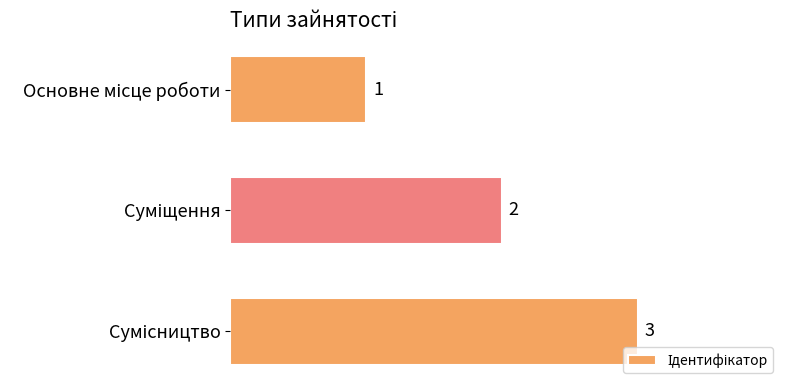

What is the maximum value shown in the chart?

3